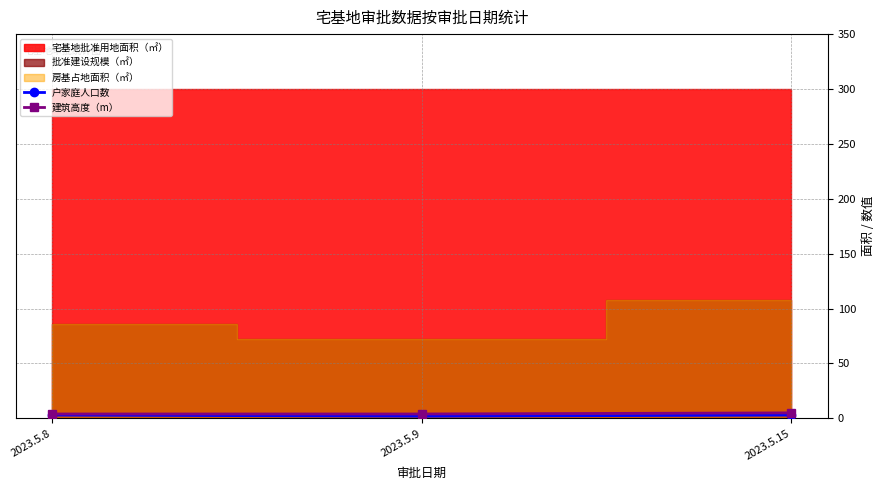

List the labels in order of 户家庭人口数 value, smallest first.

2023.5.9, 2023.5.8, 2023.5.15